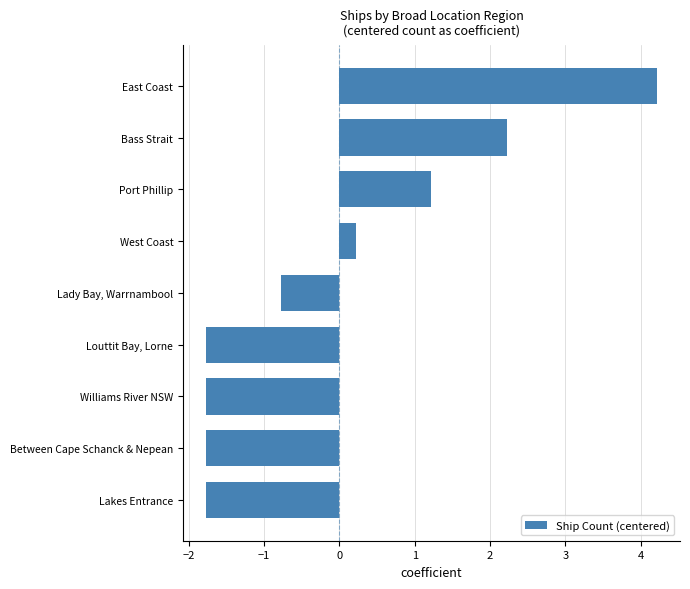

What is the difference between the values at Lakes Entrance and Lady Bay, Warrnambool?

1.0